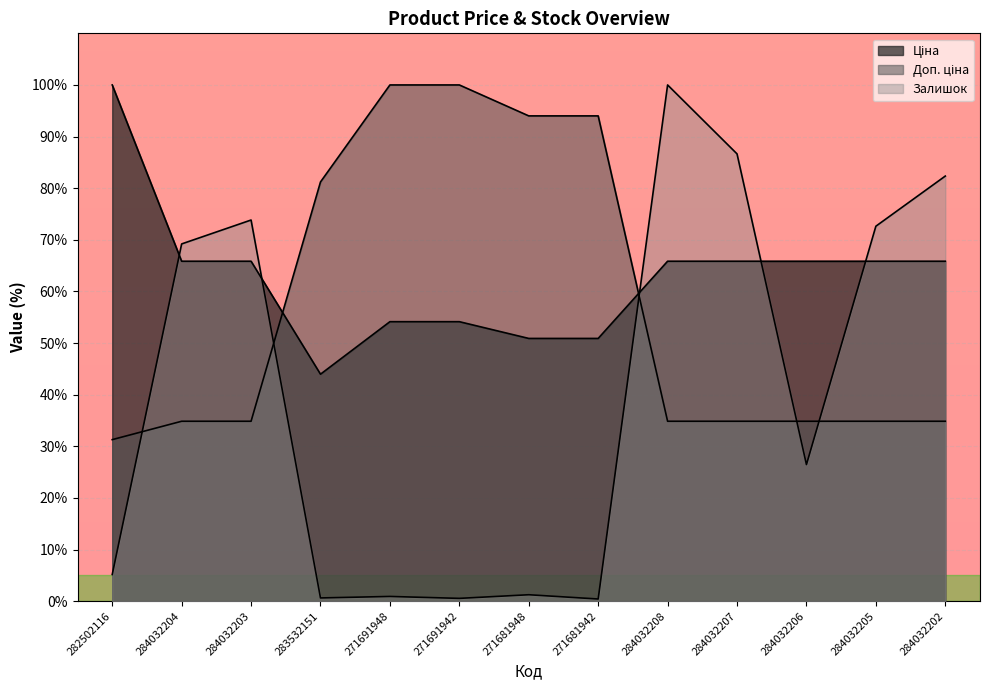

Which series changed the most between 271681948 and 284032207?

Залишок